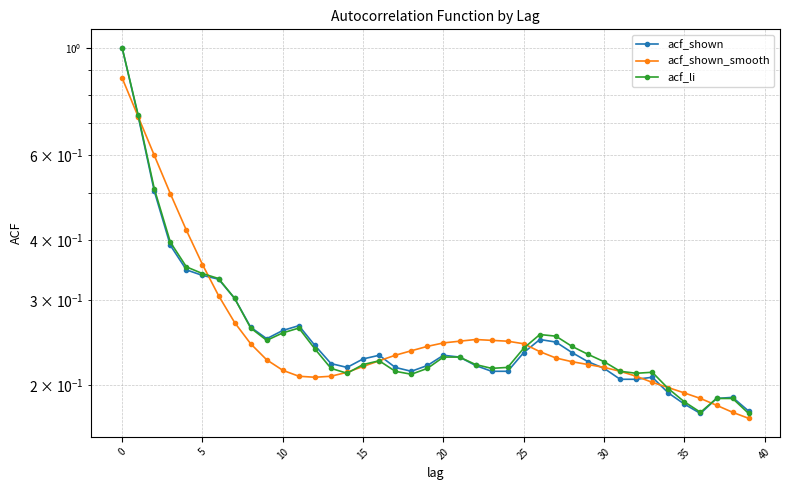

Is it true that acf_shown equals 0.1 at 13?

False